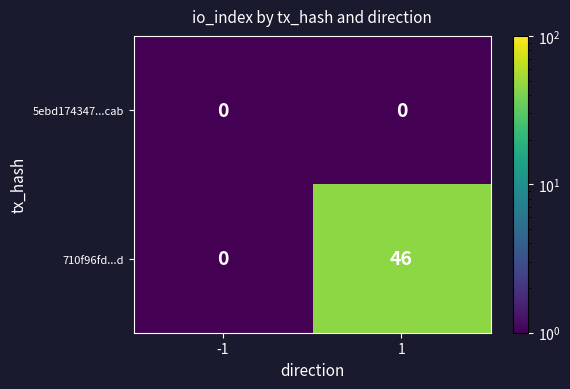

What is the sum of all 710f96fd...d values?

46